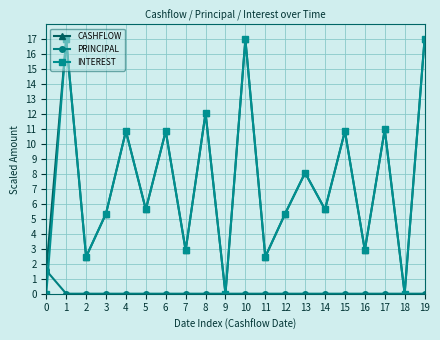

What are all the series names shown in the legend?

CASHFLOW, PRINCIPAL, INTEREST